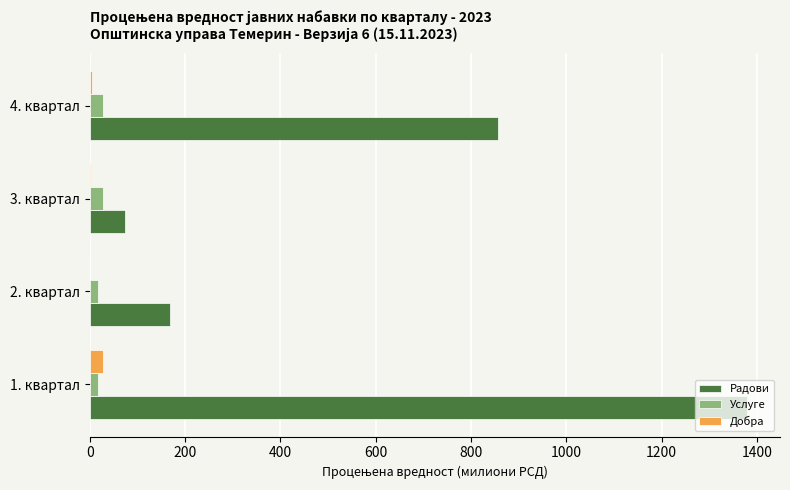

Between 2. квартал and 4. квартал, which series saw the biggest shift?

Радови